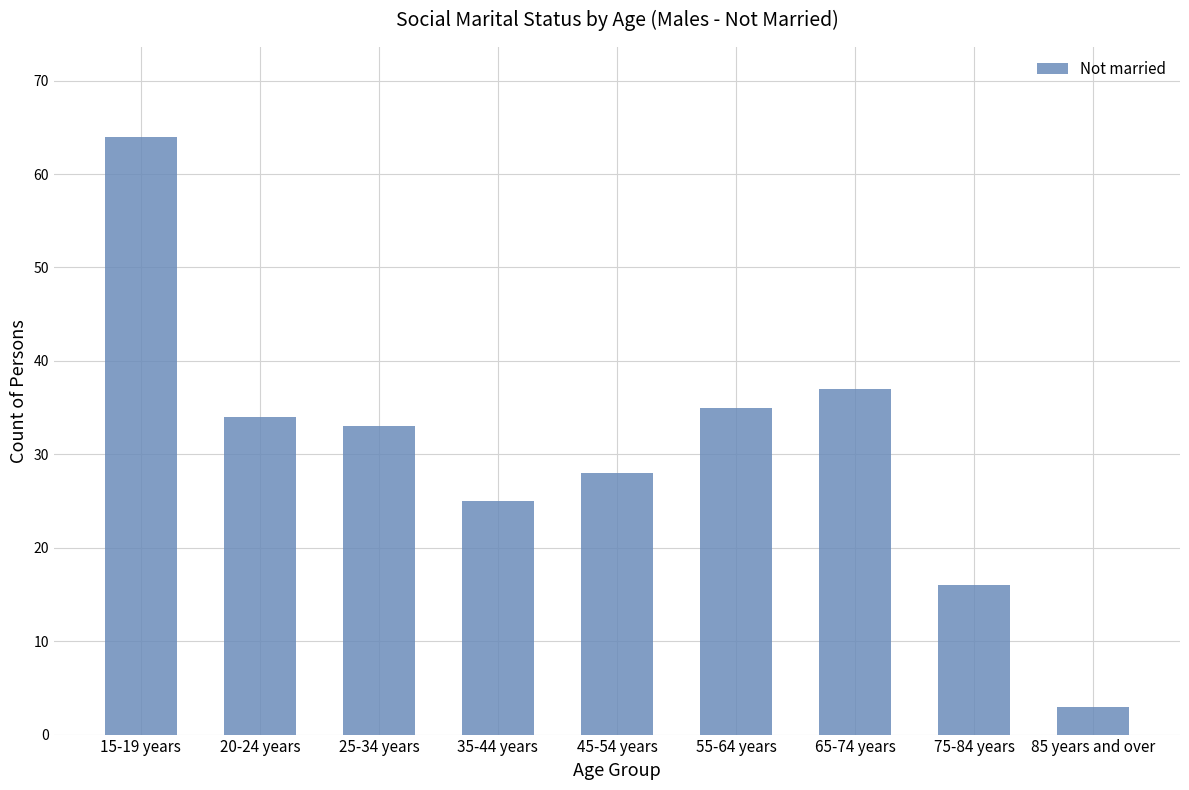

Does the chart contain stacked bars?

No